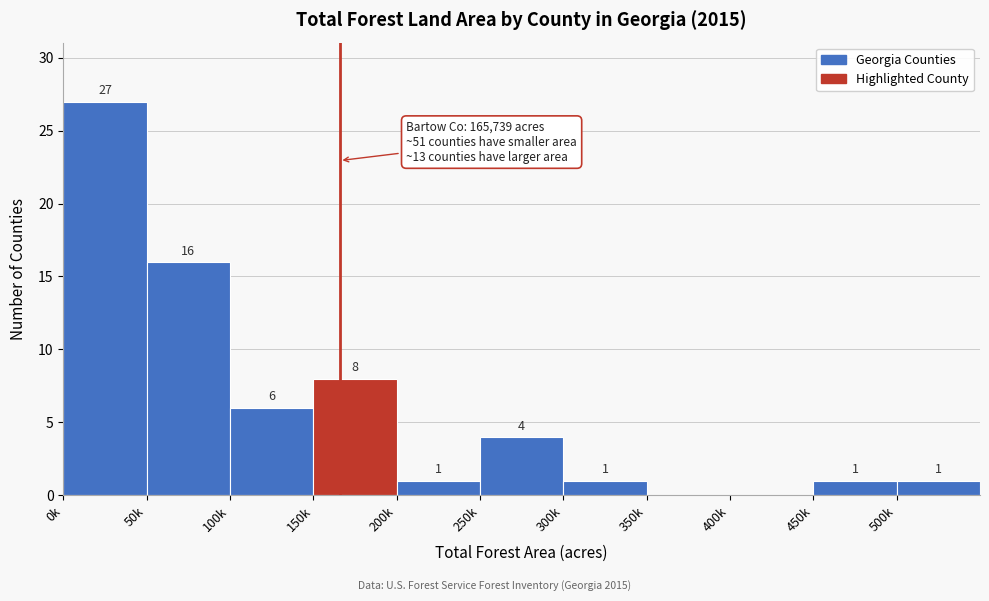

Reading left to right, extract all data points from this chart.

0k=27	50k=16	100k=6	150k=8	200k=1	250k=4	300k=1	350k=0	400k=0	450k=1	500k=1